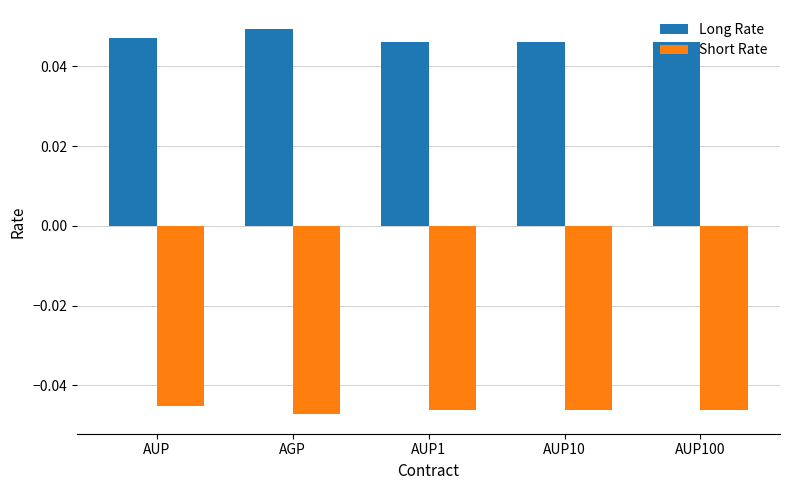

Is the value of Long Rate at AUP1 greater than the value of Short Rate at AGP?

Yes